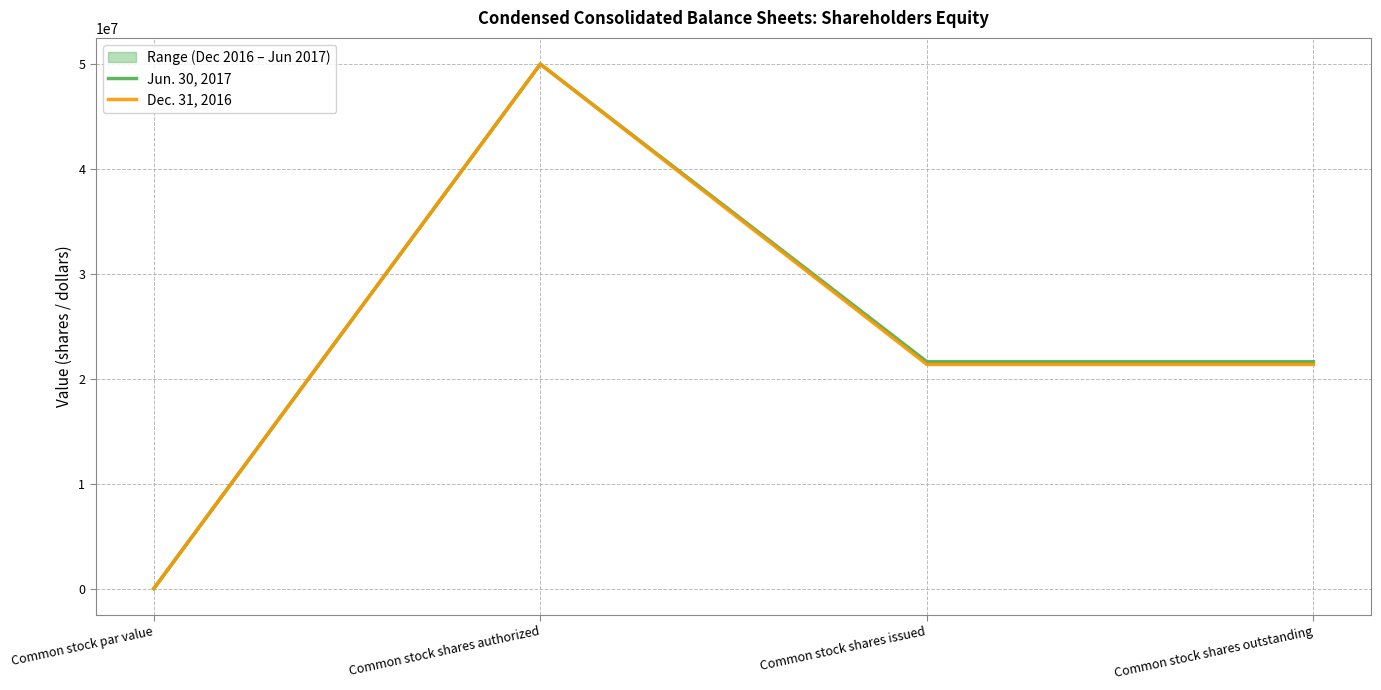

What is the difference between the Jun. 30, 2017 values at Common stock shares issued and Common stock shares authorized?

28370315